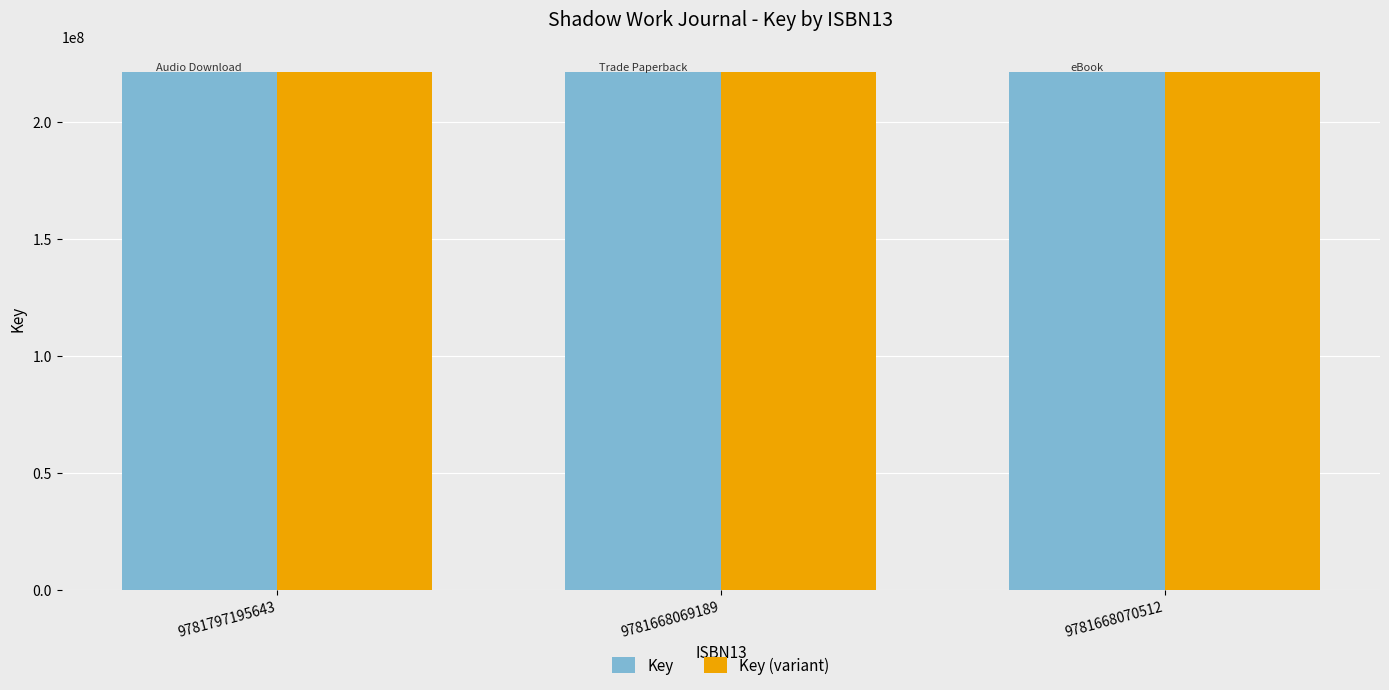

What is the total value across all series at 9781668070512?

442855334